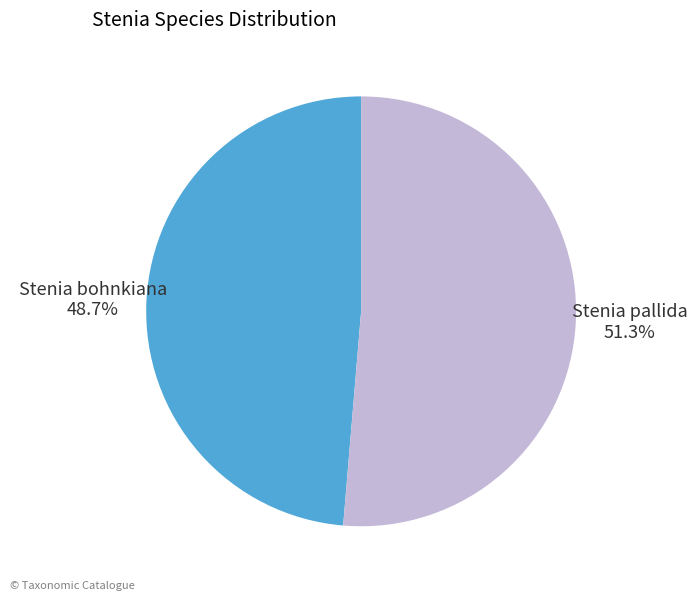

How many segments does this pie chart have?

2